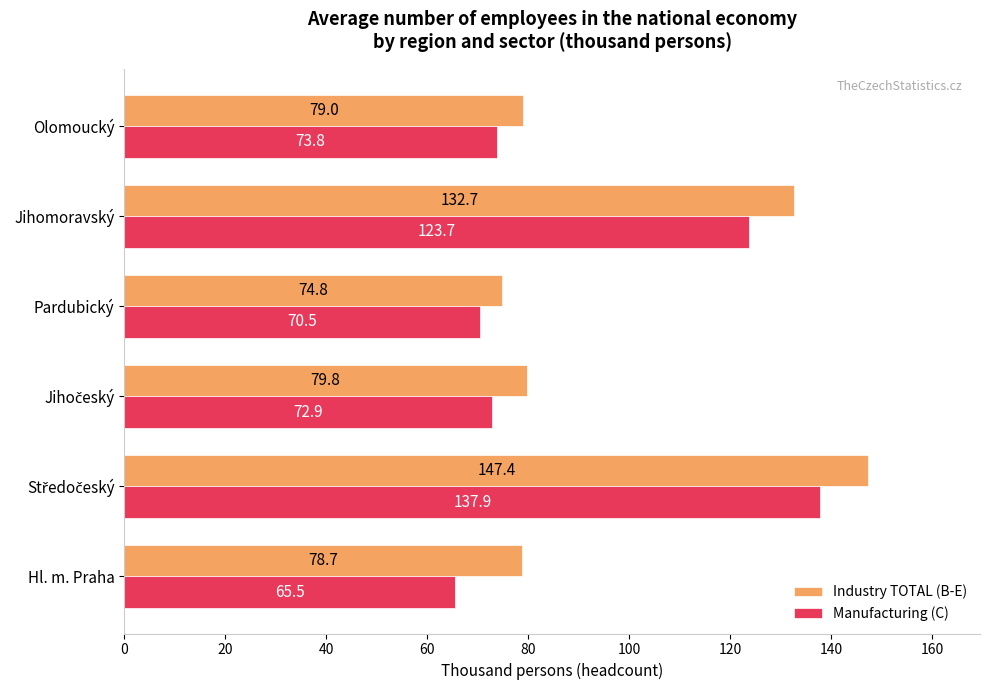

Rank the series by their average value, from highest to lowest.

Industry TOTAL (B-E), Manufacturing (C)